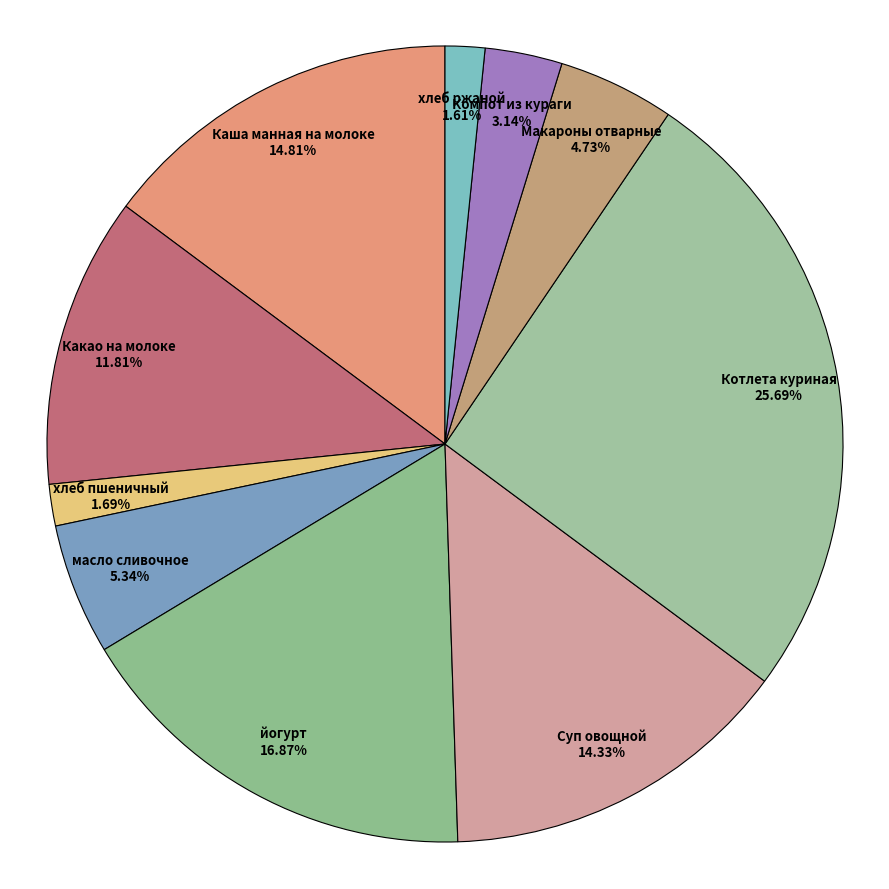

What portion of the pie excludes Каша манная на молоке?

85.2%